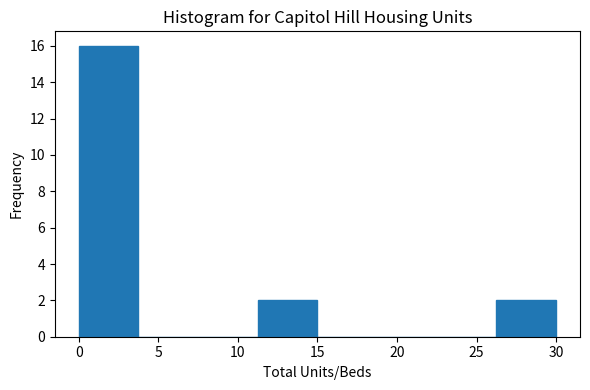

Reading left to right, list every bar in this chart as the range it spans on the x-axis followed by its height. Neither the bar edges nor the heights are printed on the chart, so give them approximately, as read against the axes.

0.00 to 3.75: 16
3.75 to 7.50: 0
7.50 to 11.25: 0
11.25 to 15.00: 2
15.00 to 18.75: 0
18.75 to 22.50: 0
22.50 to 26.25: 0
26.25 to 30.00: 2